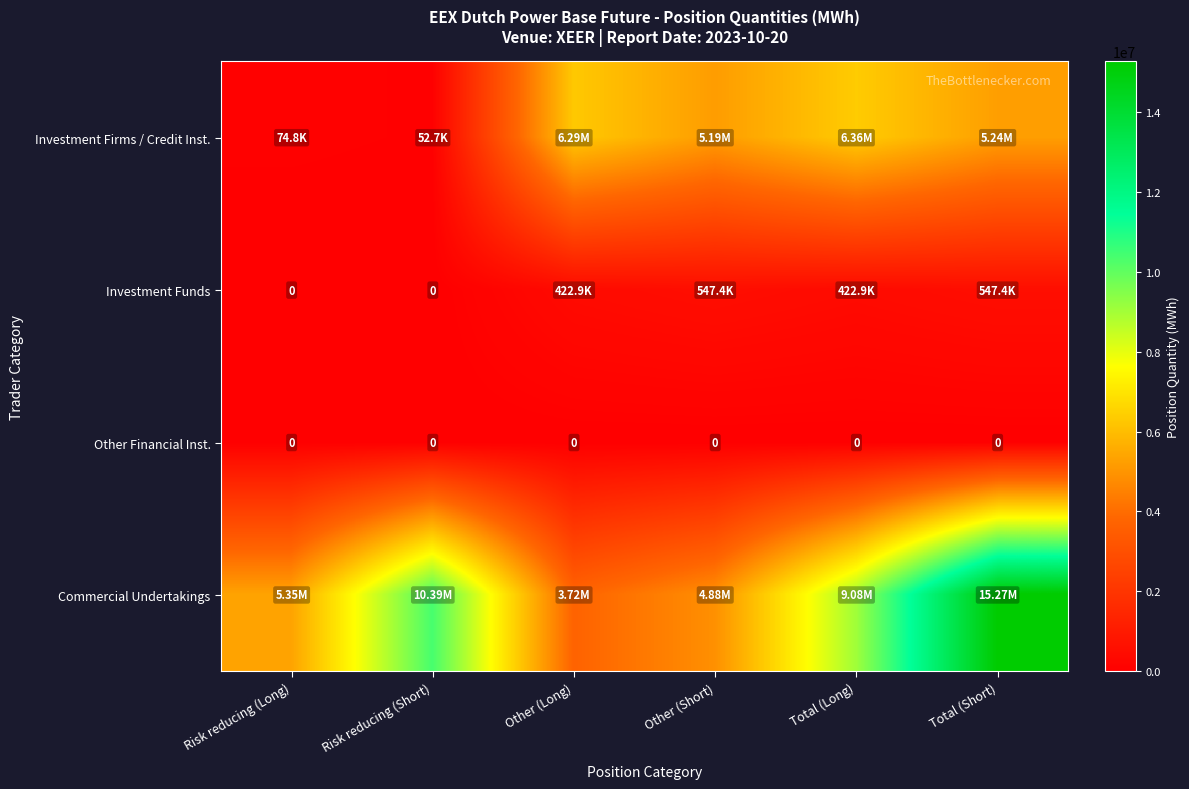

How many categories are shown in the chart?

6